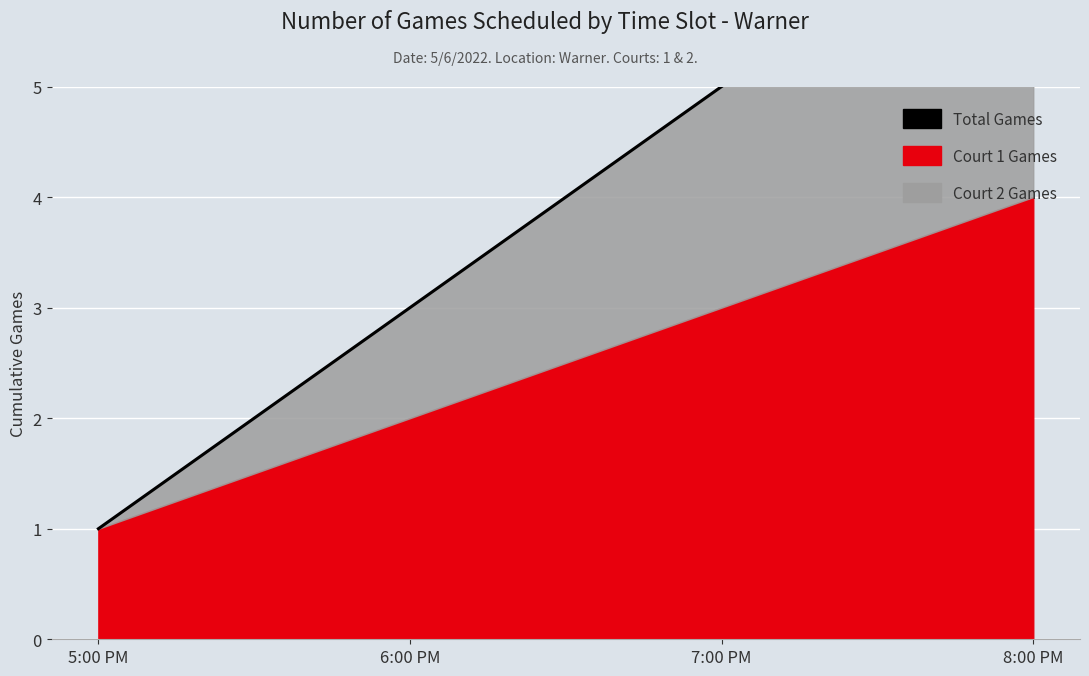

What is the difference between the maximum and second lowest values?

4